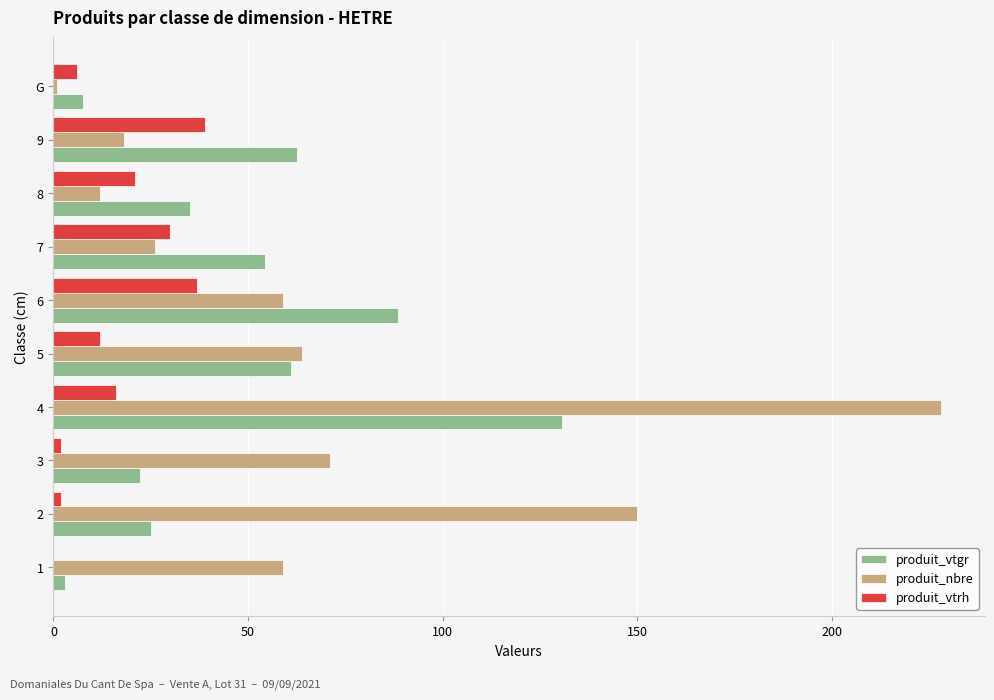

What is the maximum value for produit_vtrh?

39.0